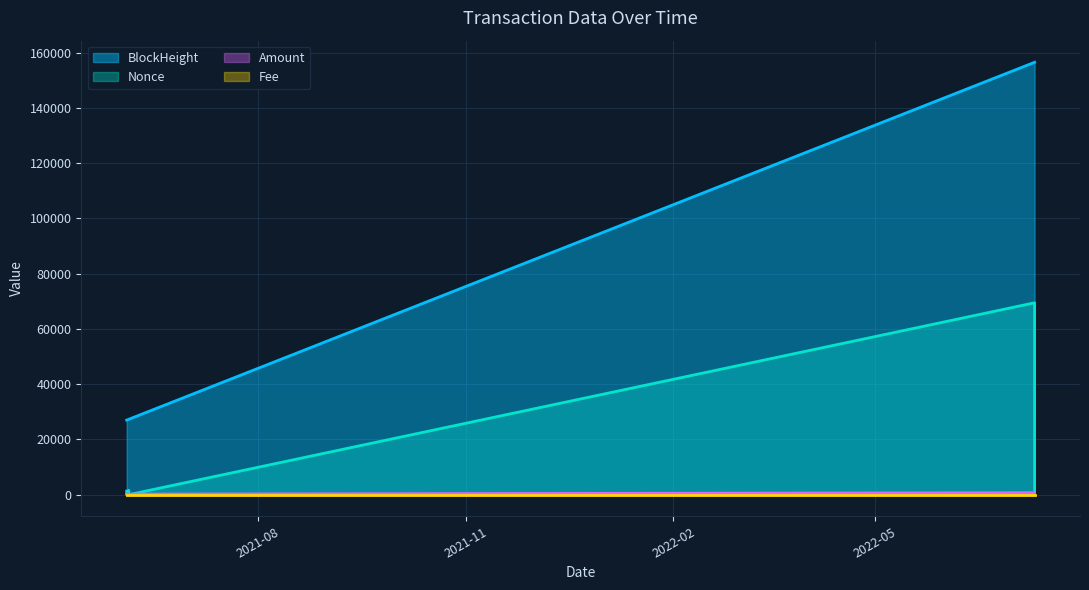

True or false: Amount and BlockHeight intersect in this chart.

False